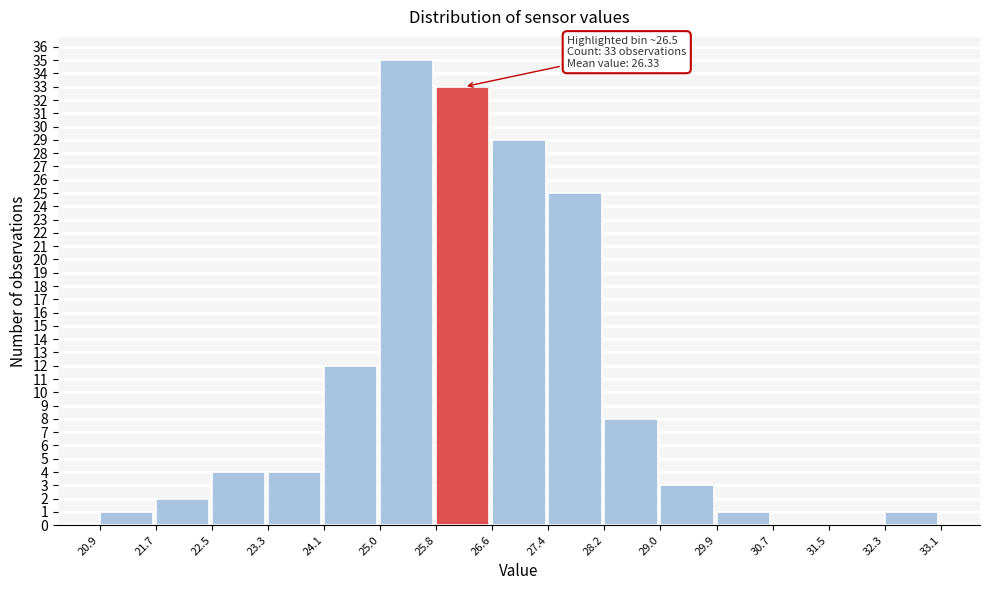

Over which range of the x-axis is the bar tallest?

25.0 to 25.8